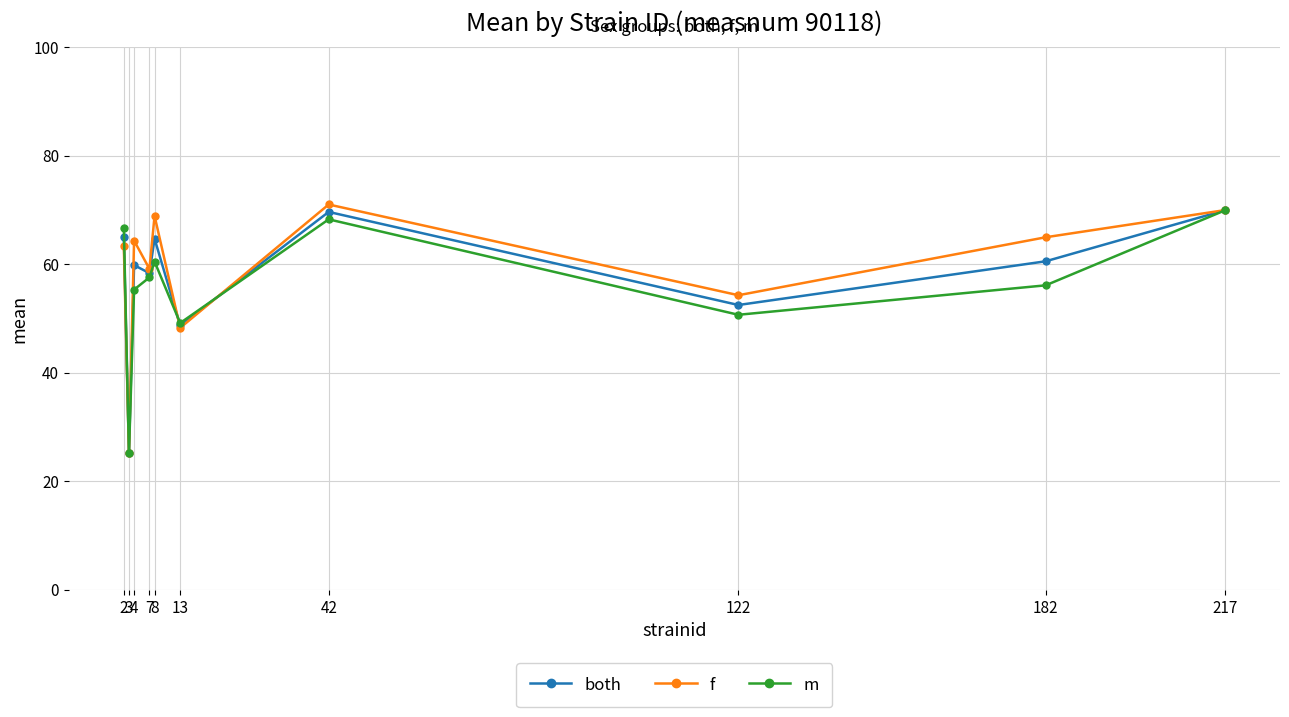

In f, how many points are lower than both neighbors (excluding endpoints)?

4